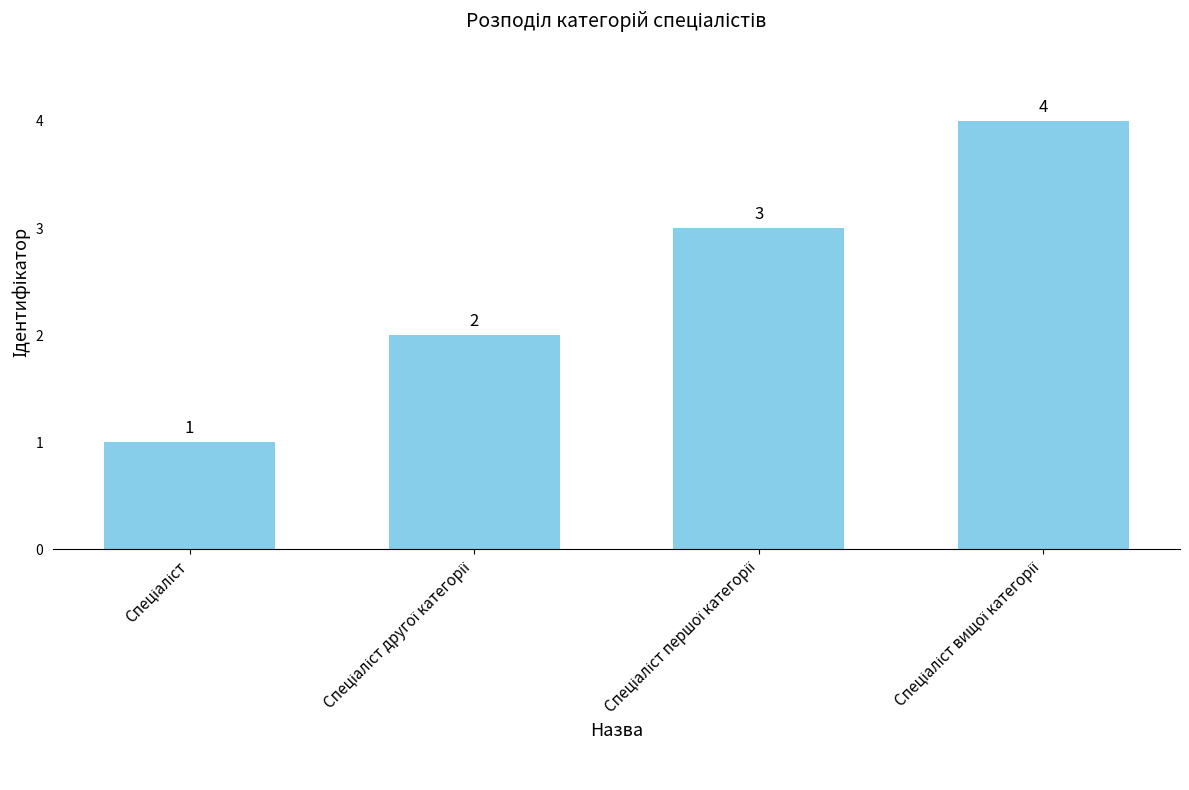

What is the smallest value displayed?

1